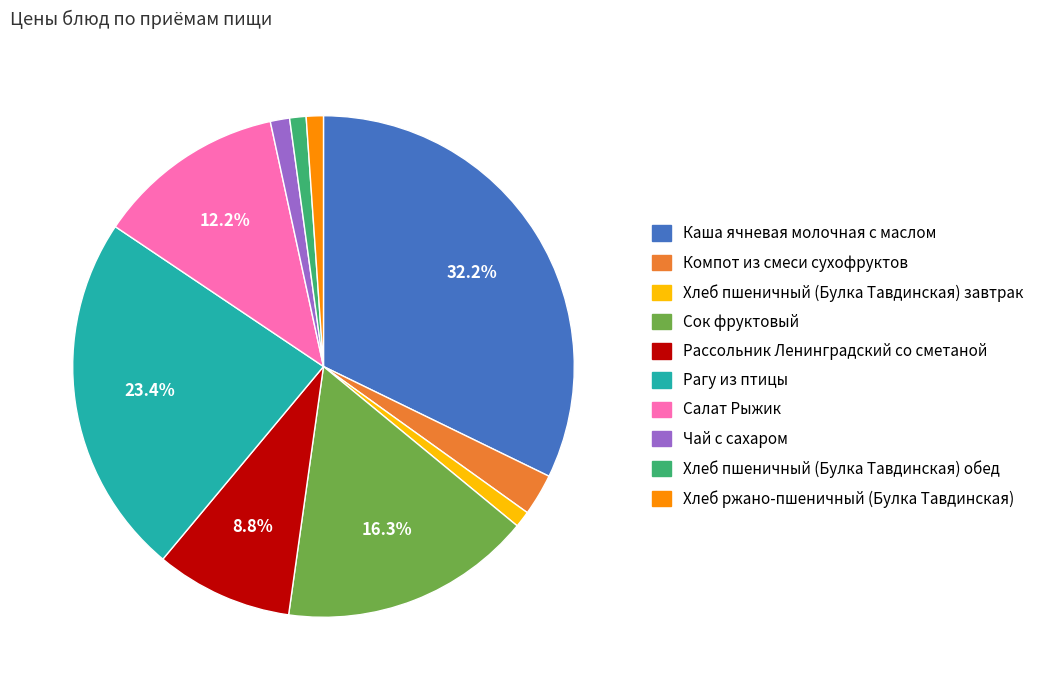

To the nearest percent, what portion does Хлеб пшеничный (Булка Тавдинская) завтрак represent?

1%